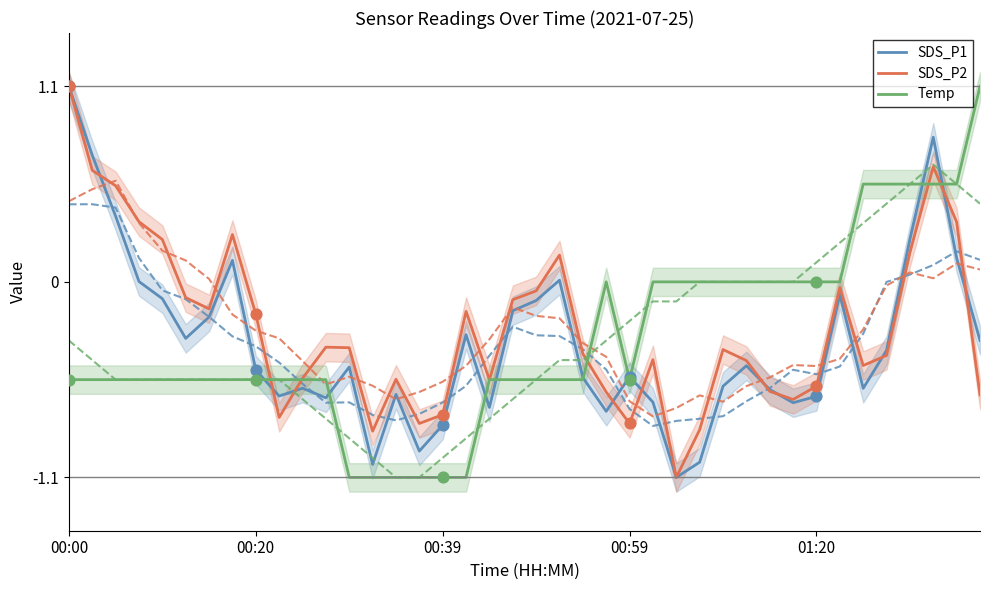

Which series has the largest total across all categories?

SDS_P2